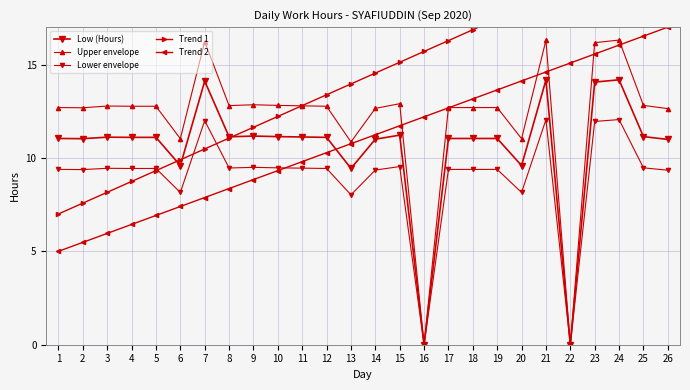

At which category is the sum across all series the highest?

24